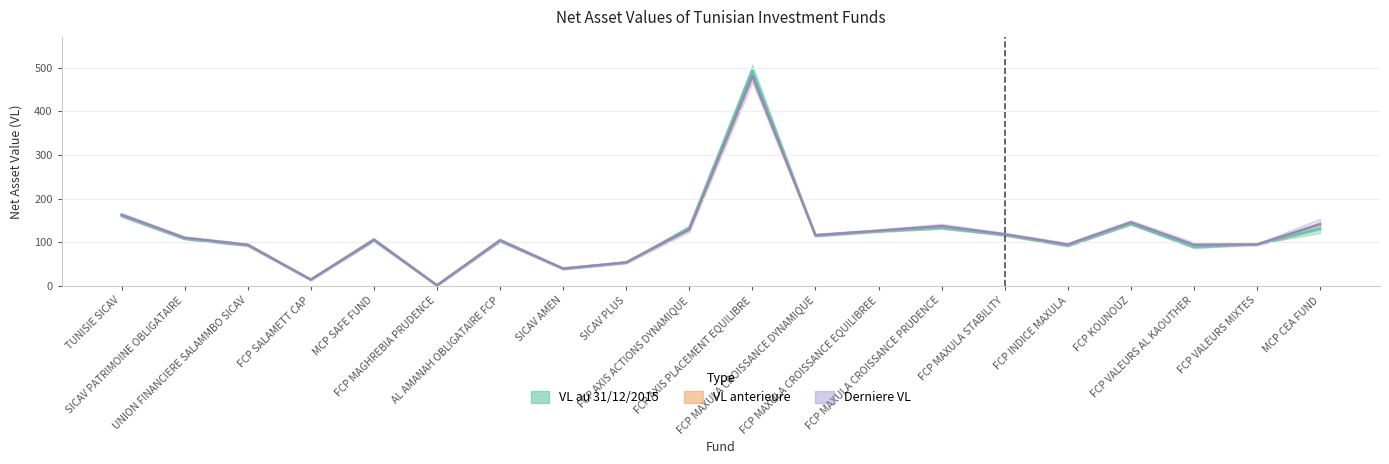

What is the difference between the maximum and minimum values in the Derniere VL series?

479.4